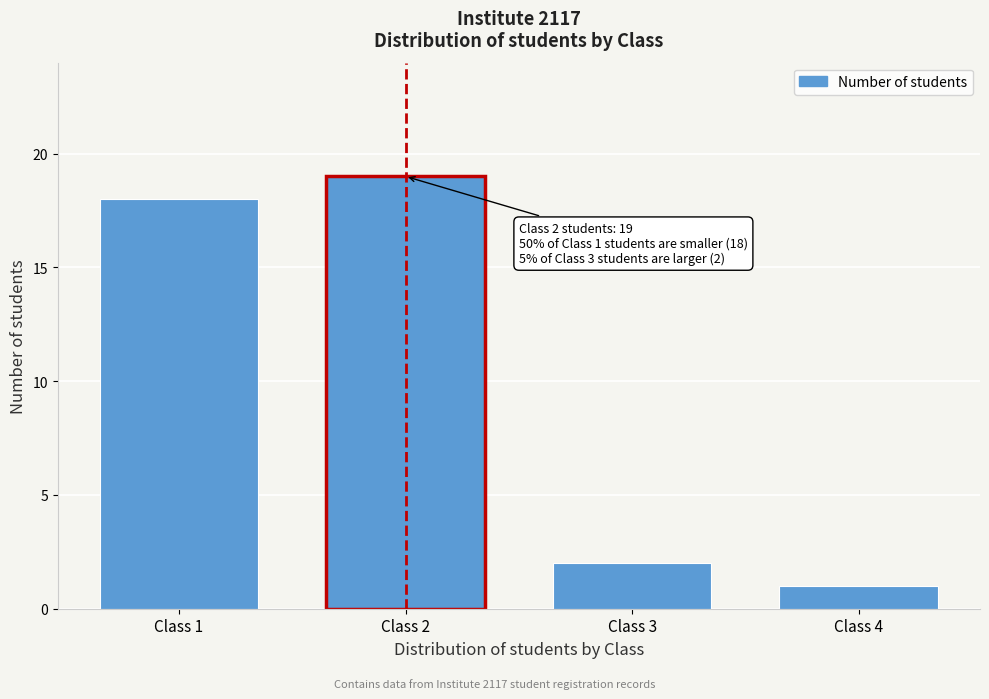

Reading left to right, extract all data points from this chart.

18	19	2	1